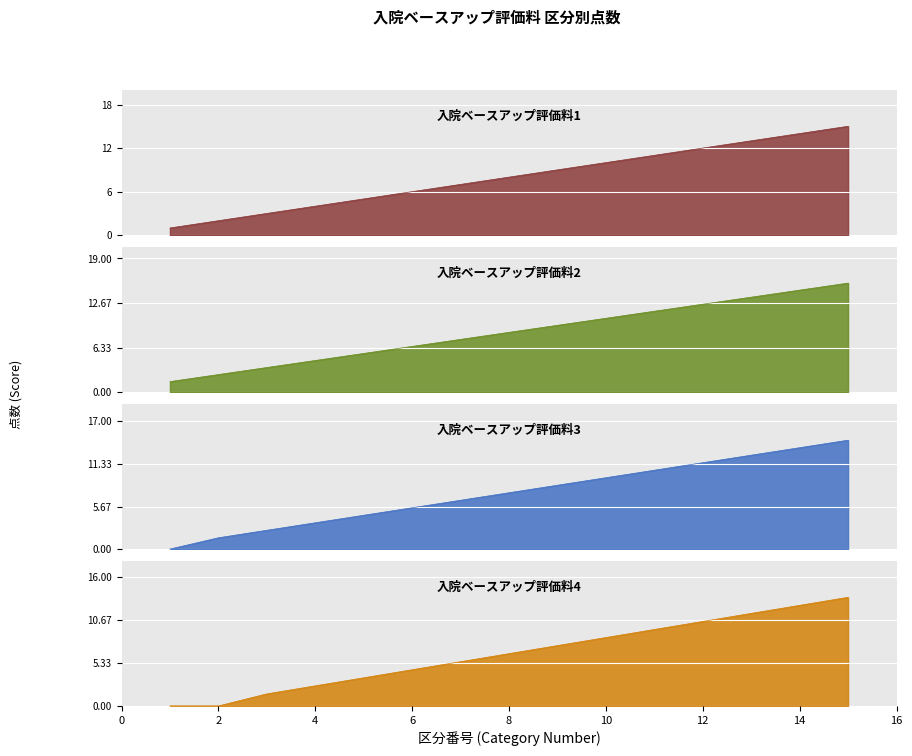

How many distinct data groups are displayed?

4